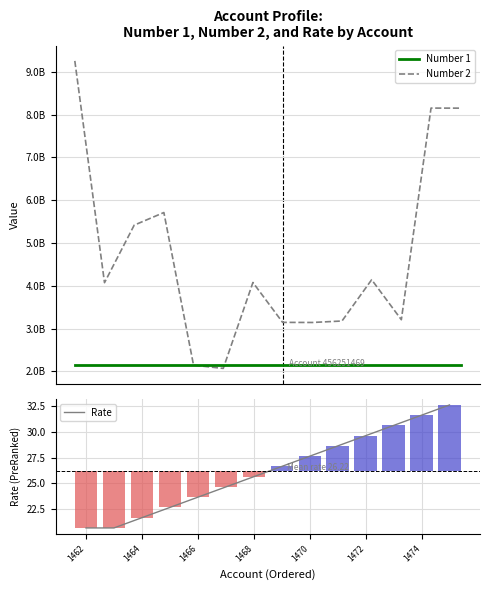

Which series has the widest spread of values?

Number 2